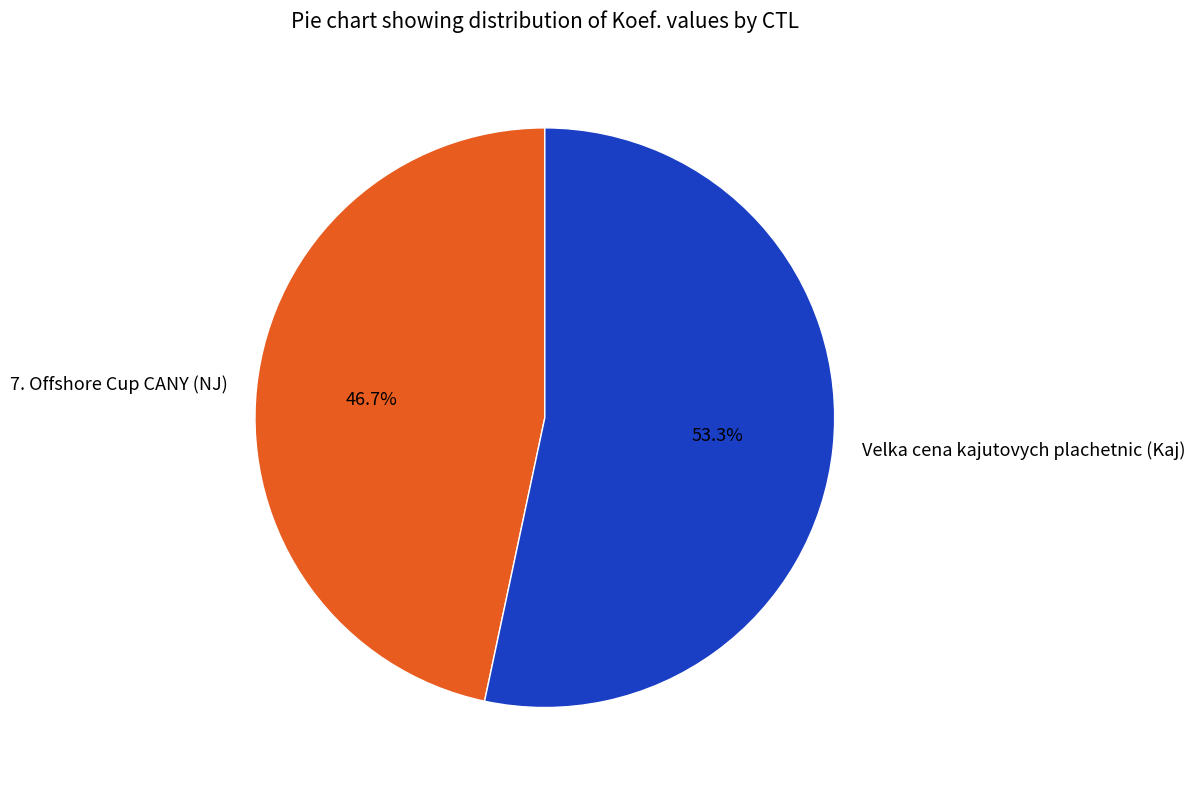

To the nearest percent, what is the difference between the largest and smallest slice percentages?

7%